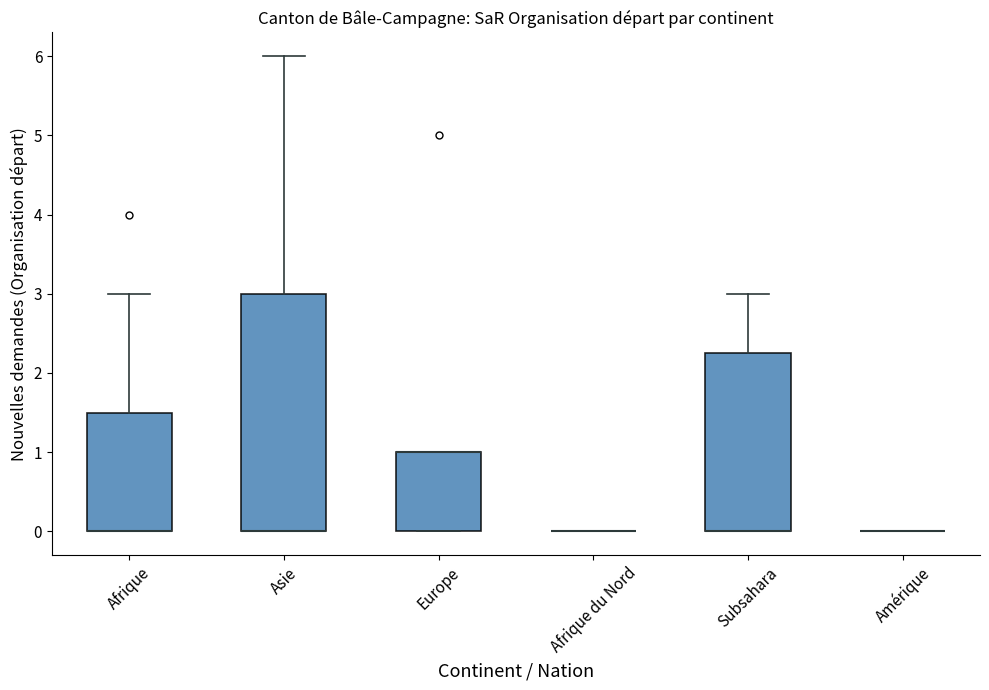

Comparing the boxes themselves (not the whiskers), which one is the tallest?

Asie